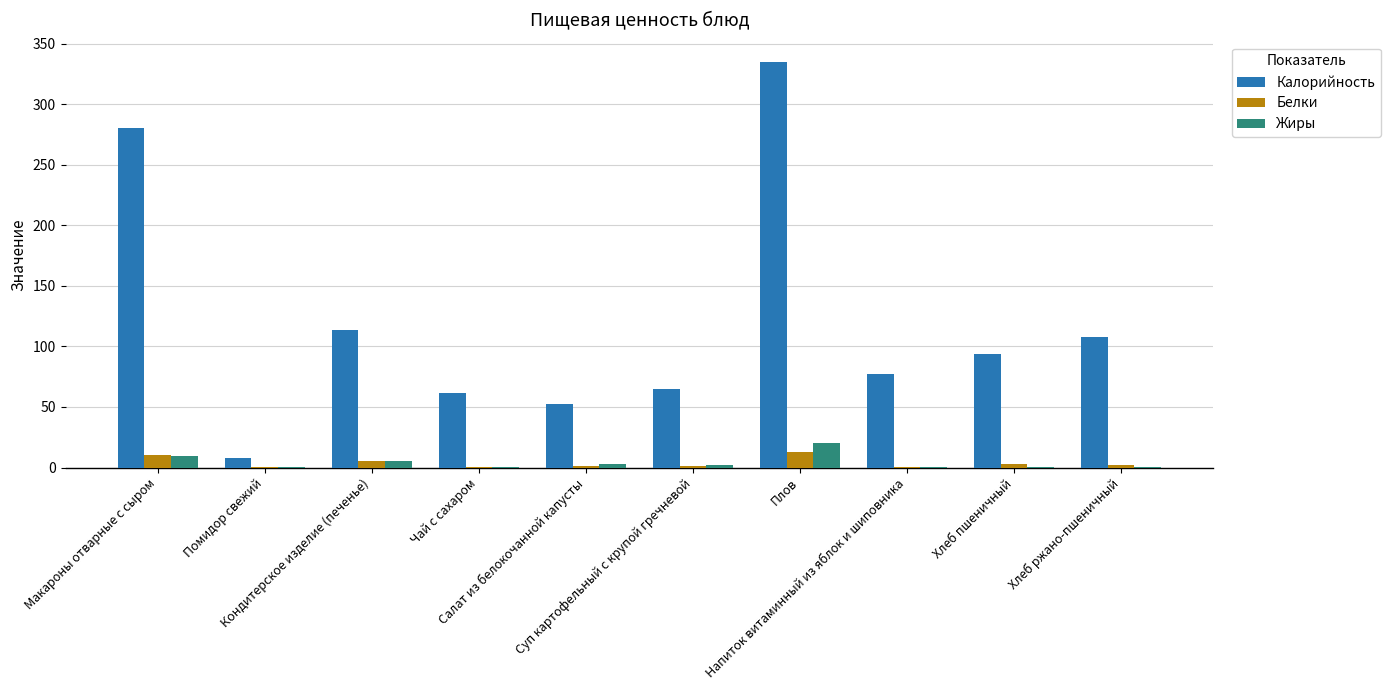

What is the maximum value for Белки?

13.0